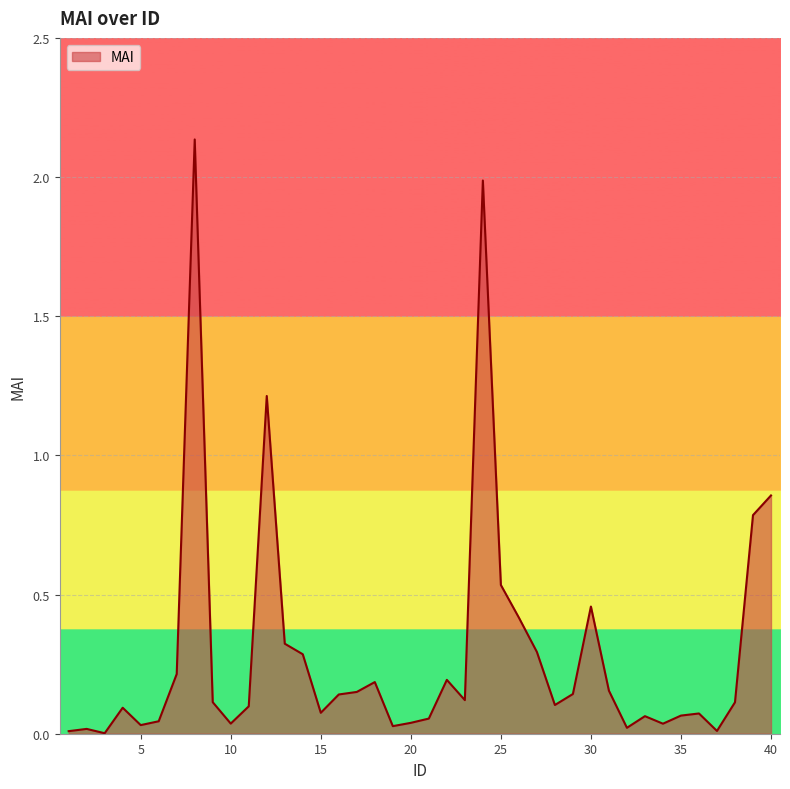

What is the average value?

0.3